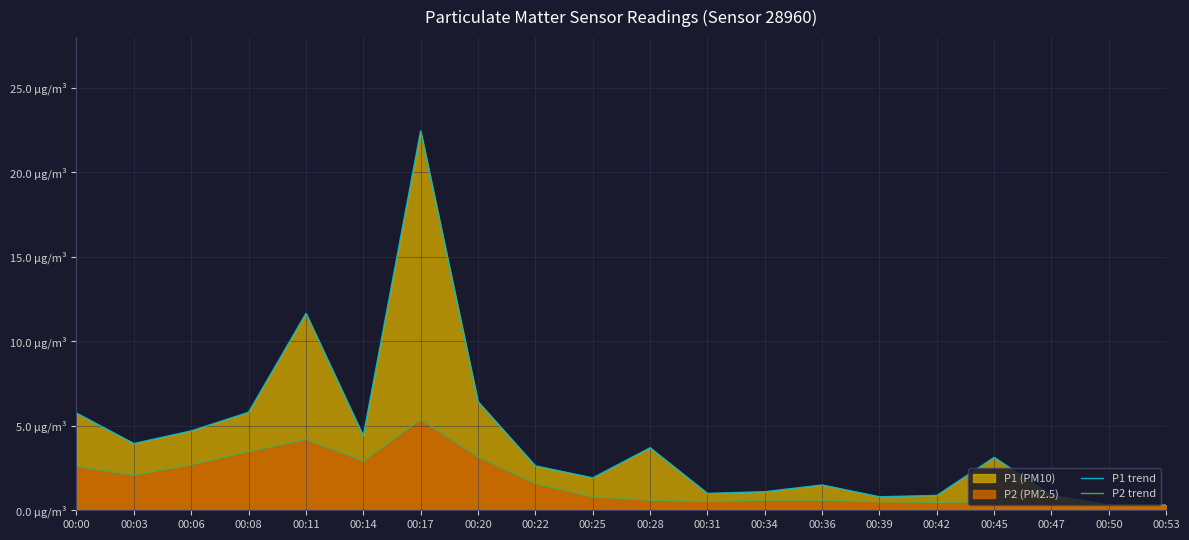

At which category does the chart reach its minimum across all series?

00:53